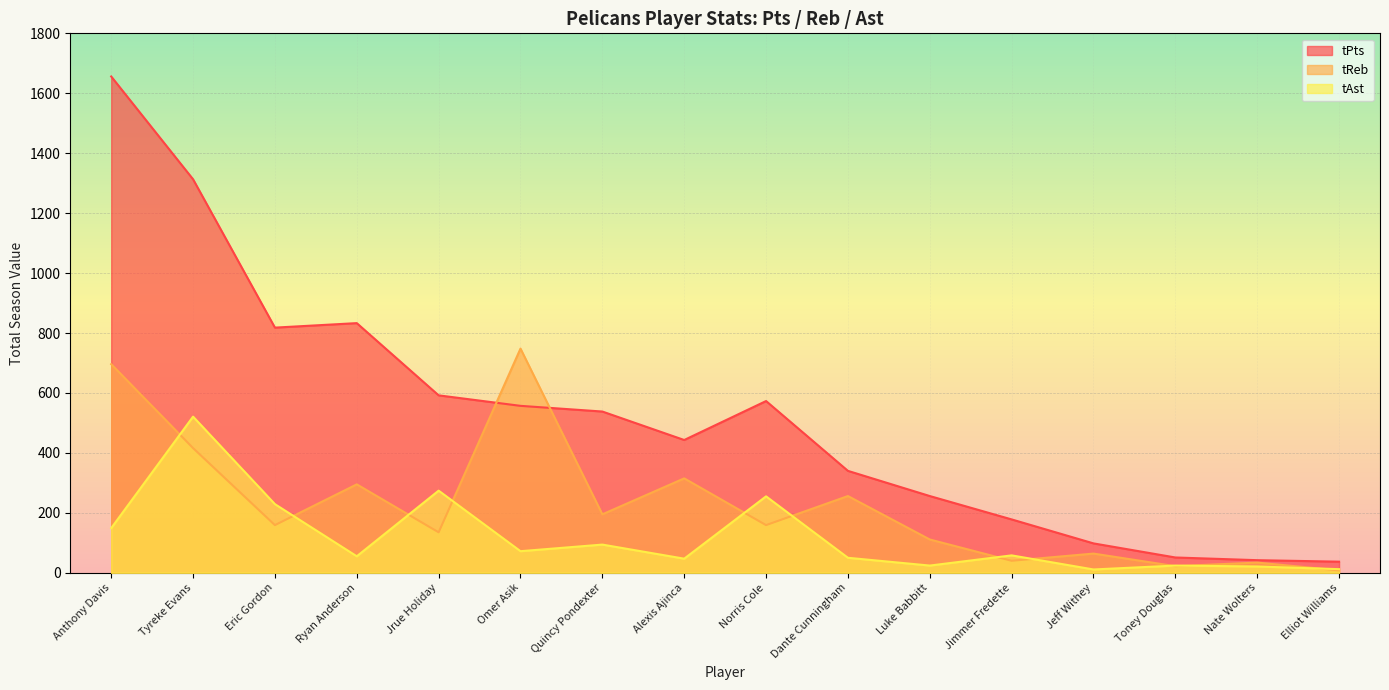

The value of tReb at Jeff Withey is 22. True or false?

False